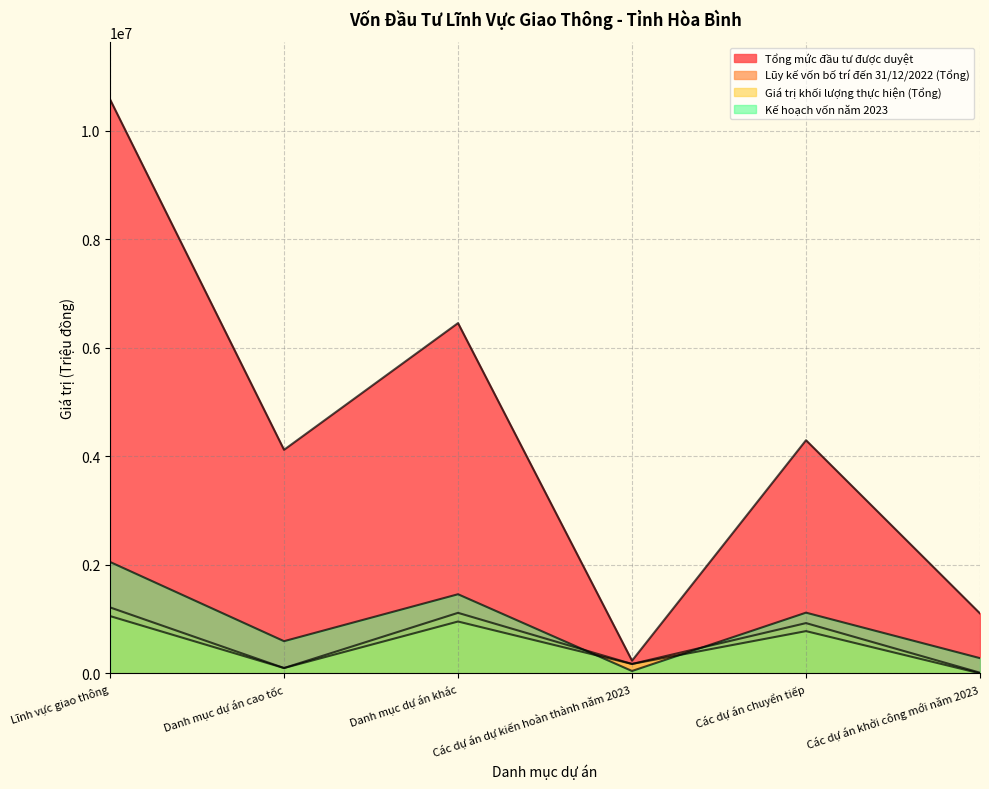

What position from the left is Lĩnh vực giao thông?

1